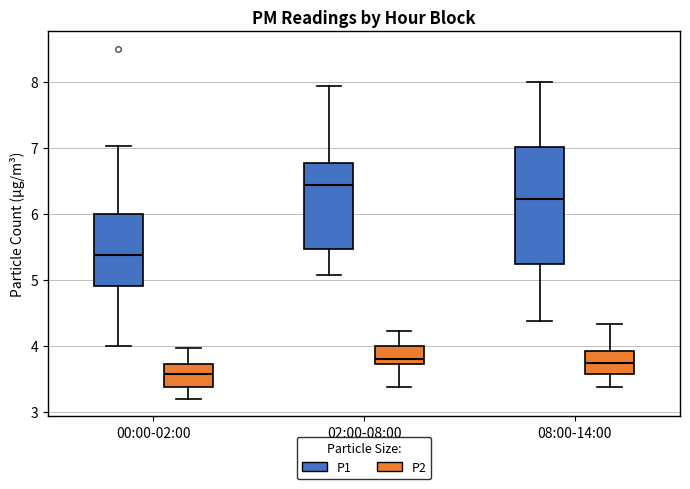

Reading left to right, transcribe this box plot: for each box, give where its median line is, the range the box spans, and where its two whiskers end, as read against the y-axis. The values are not printed on the chart, so give them approximately, as read against the axis.

00:00-02:00 (P1): median 5.4, box 4.9 to 6.0, whiskers 4.0 to 7.0
00:00-02:00 (P2): median 3.6, box 3.4 to 3.7, whiskers 3.2 to 4.0
02:00-08:00 (P1): median 6.4, box 5.5 to 6.8, whiskers 5.1 to 7.9
02:00-08:00 (P2): median 3.8, box 3.7 to 4.0, whiskers 3.4 to 4.2
08:00-14:00 (P1): median 6.2, box 5.2 to 7.0, whiskers 4.4 to 8.0
08:00-14:00 (P2): median 3.7, box 3.6 to 3.9, whiskers 3.4 to 4.3